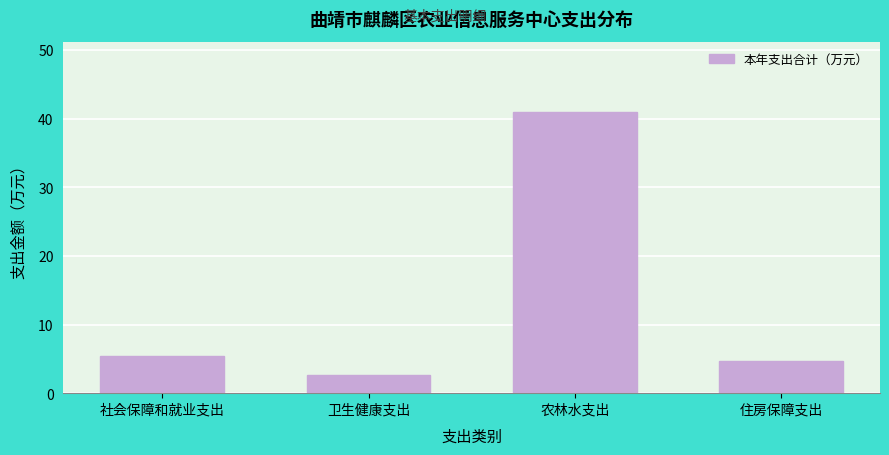

Reading left to right, transcribe all the data shown in this chart.

社会保障和就业支出=5.5	卫生健康支出=2.7	农林水支出=41.0	住房保障支出=4.7